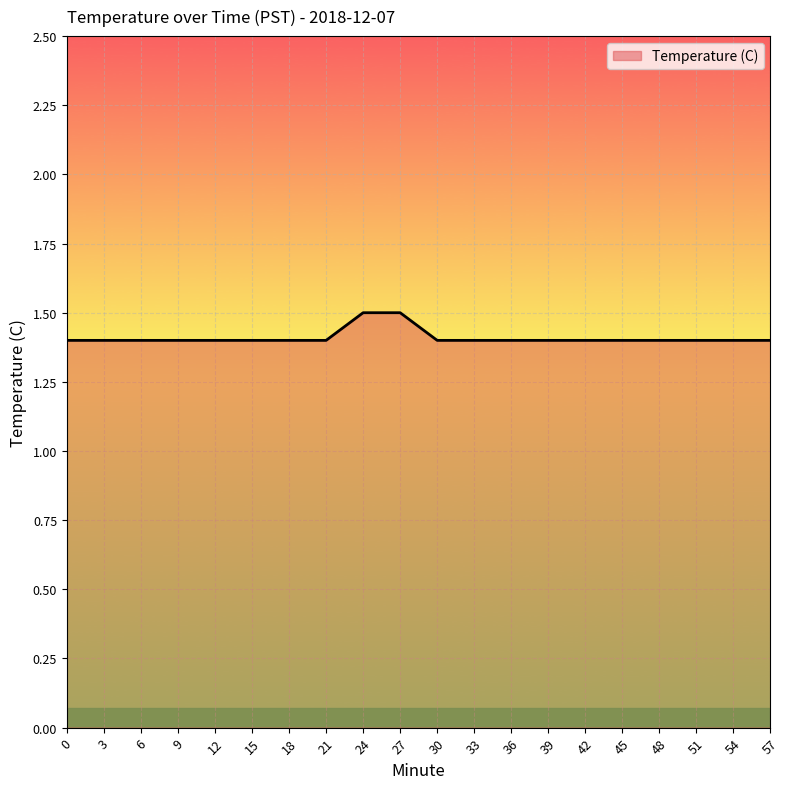

What is the smallest value displayed?

1.4